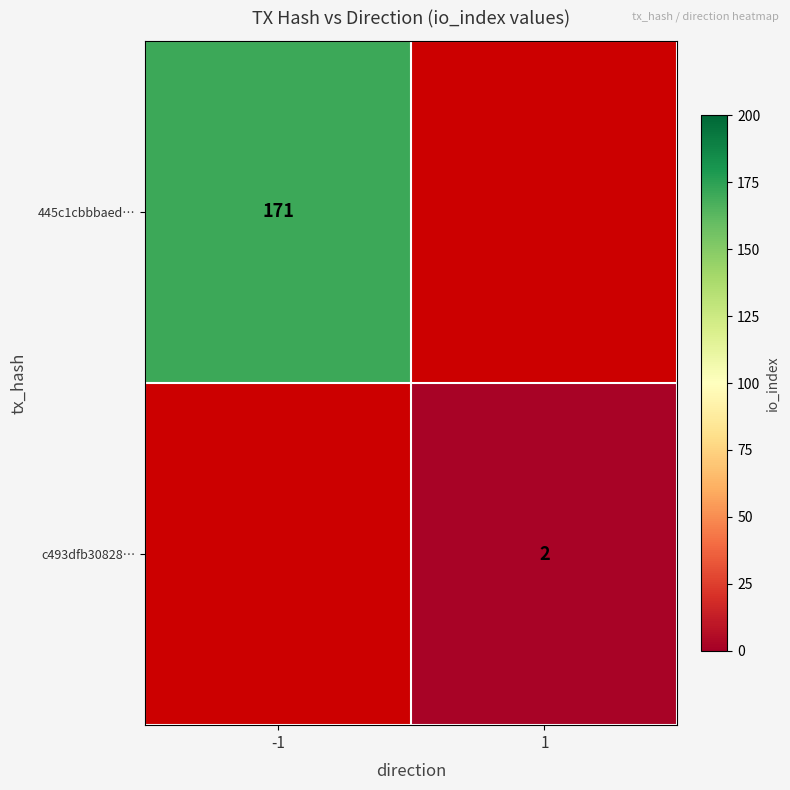

Is it true that 445c1cbbbaed… equals 283.2 at -1?

False